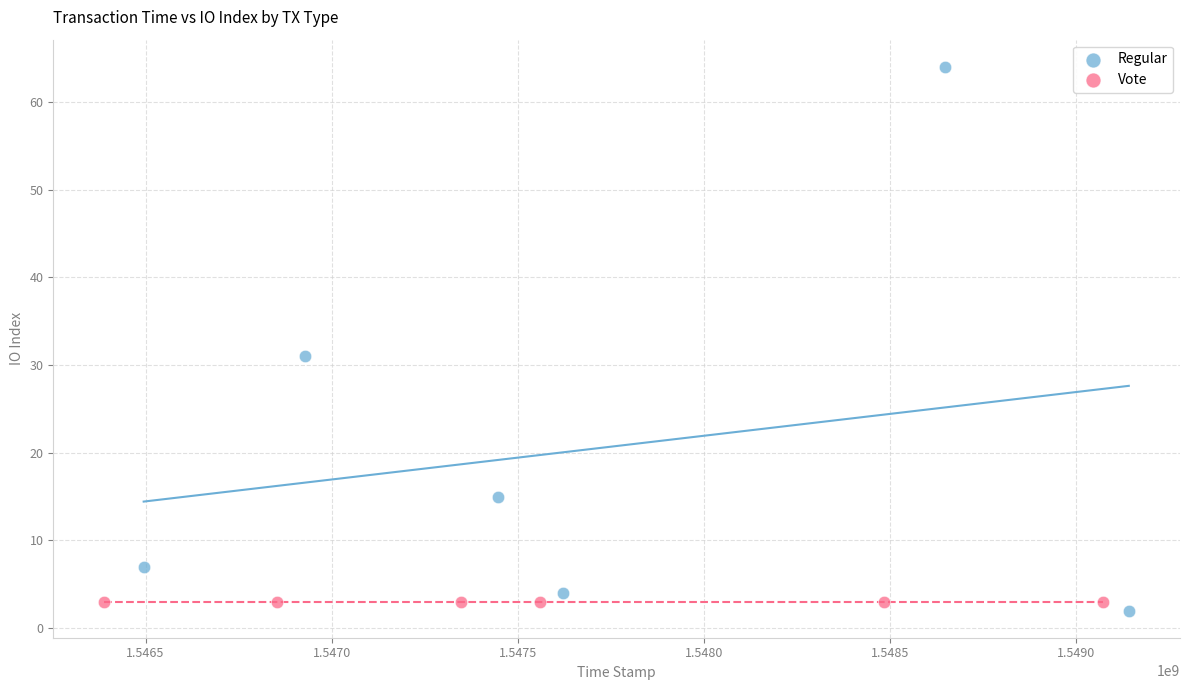

Which series reaches the maximum Y coordinate?

Regular